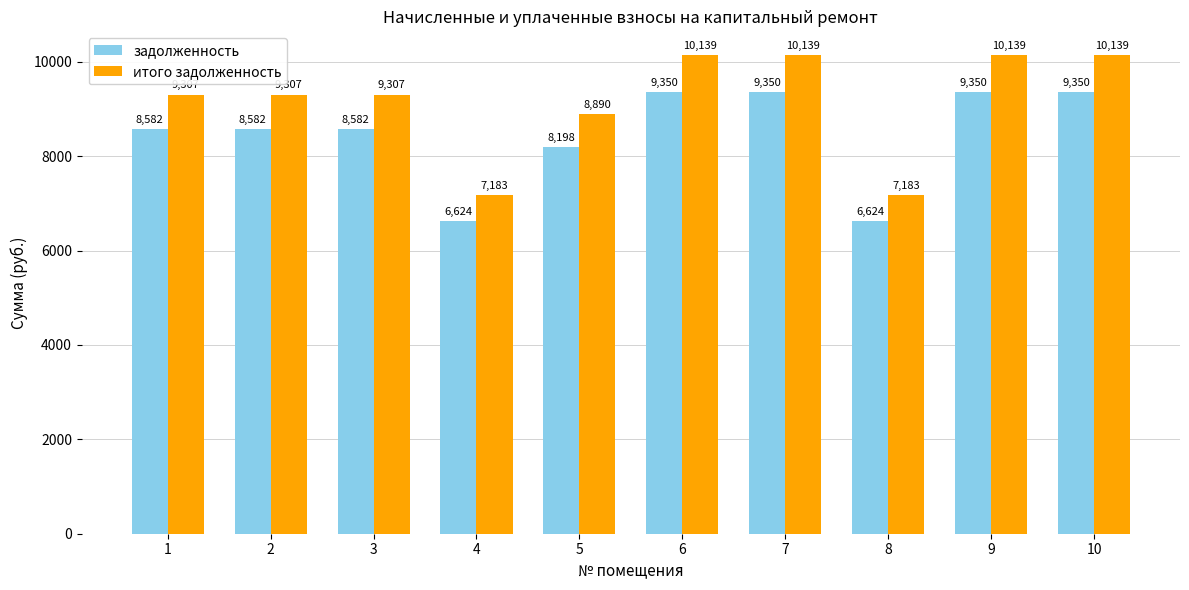

What is the value of the задолженность bar at the 5th from the left?

8198.4